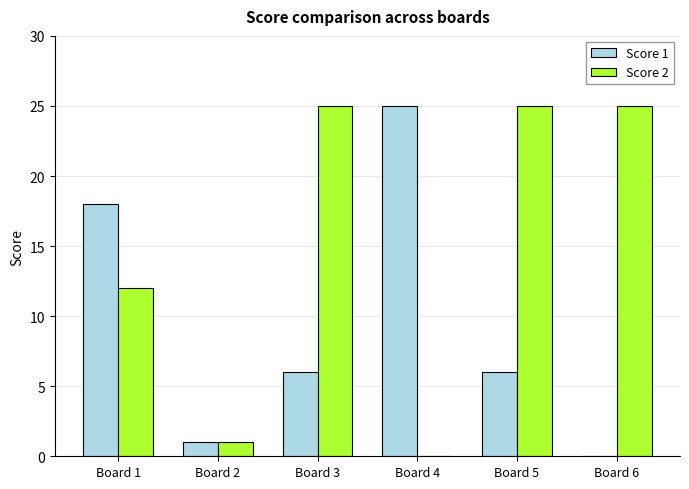

True or false: Score 2 has a value of 41 at Board 5.

False